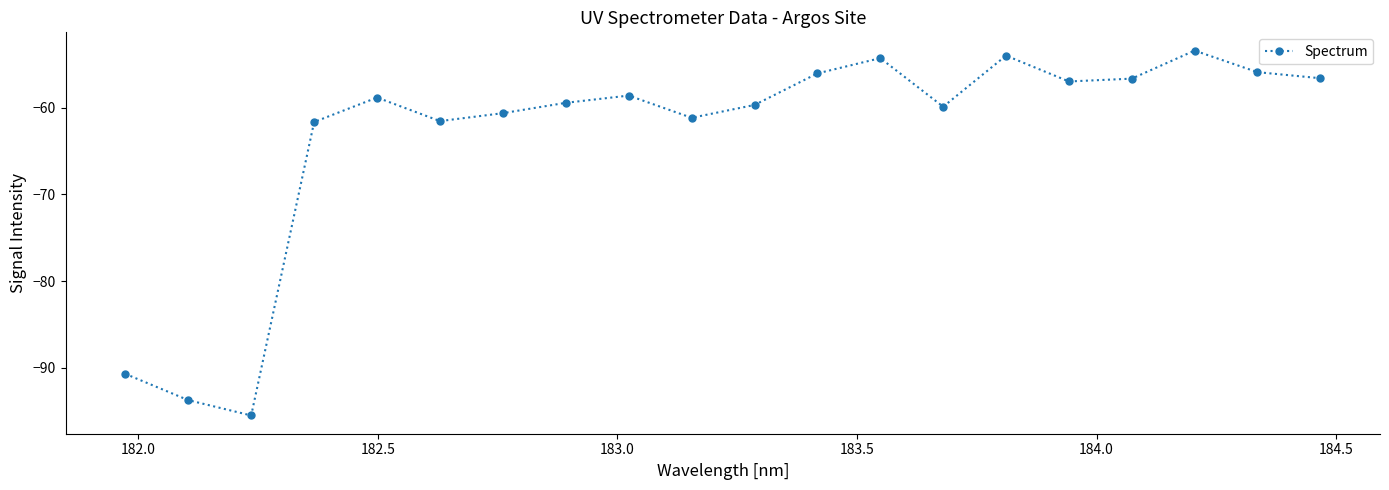

True or false: there are more than 1 points higher than both neighbors.

True